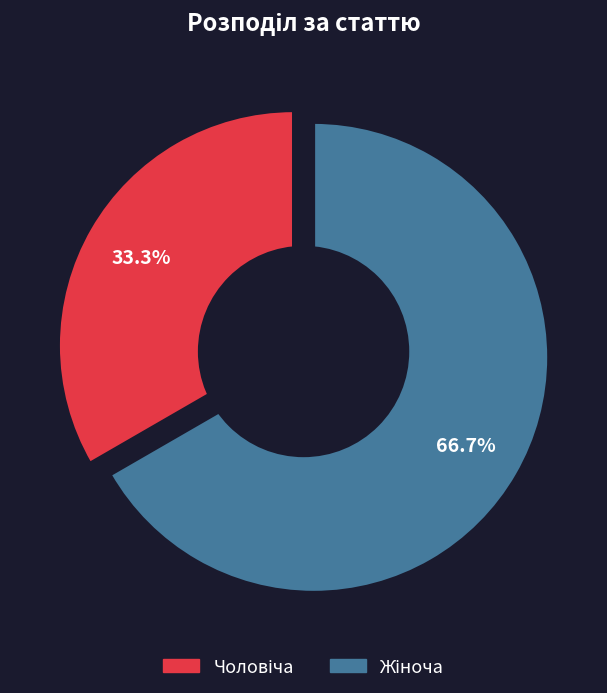

To the nearest percent, what is the combined percentage of Жіноча and Чоловіча?

100%